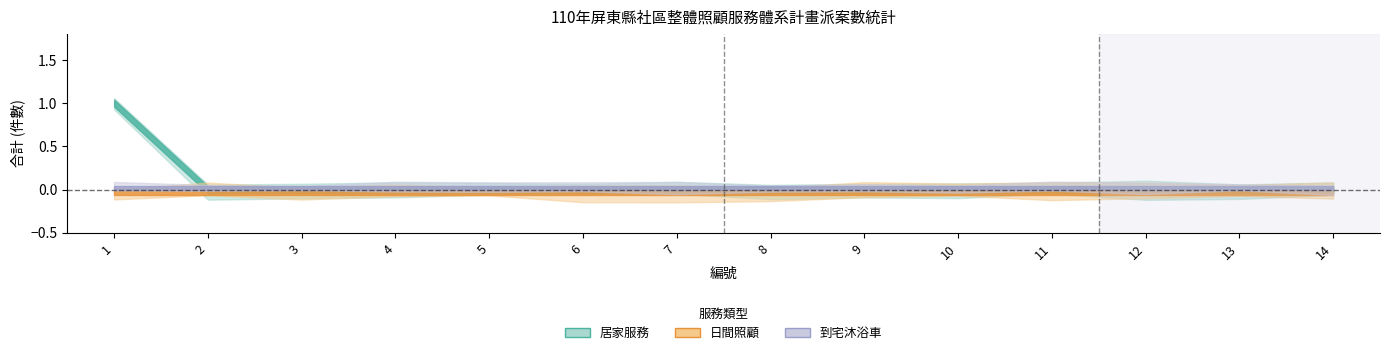

True or false: 到宅沐浴車 and 居家服務 cross at least once.

False